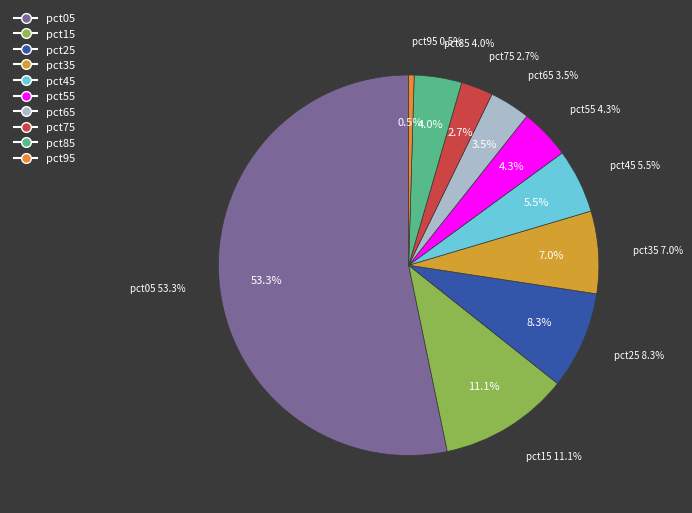

To the nearest percent, what portion does pct85 represent?

4%